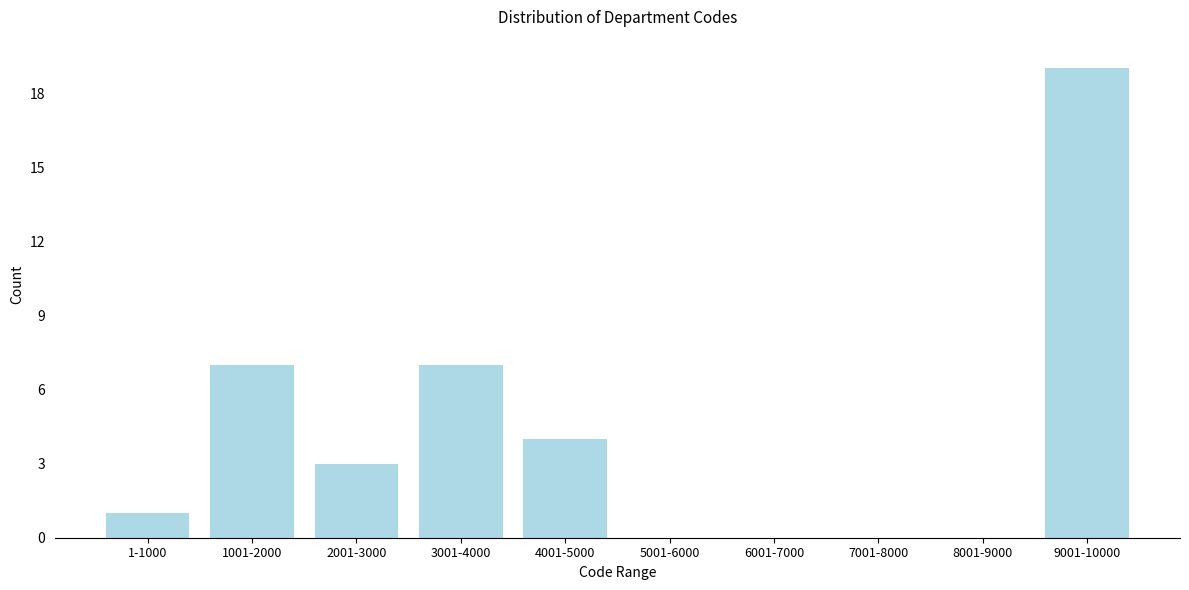

Reading left to right, transcribe all the data shown in this chart.

1-1000=1	1001-2000=7	2001-3000=3	3001-4000=7	4001-5000=4	5001-6000=0	6001-7000=0	7001-8000=0	8001-9000=0	9001-10000=19